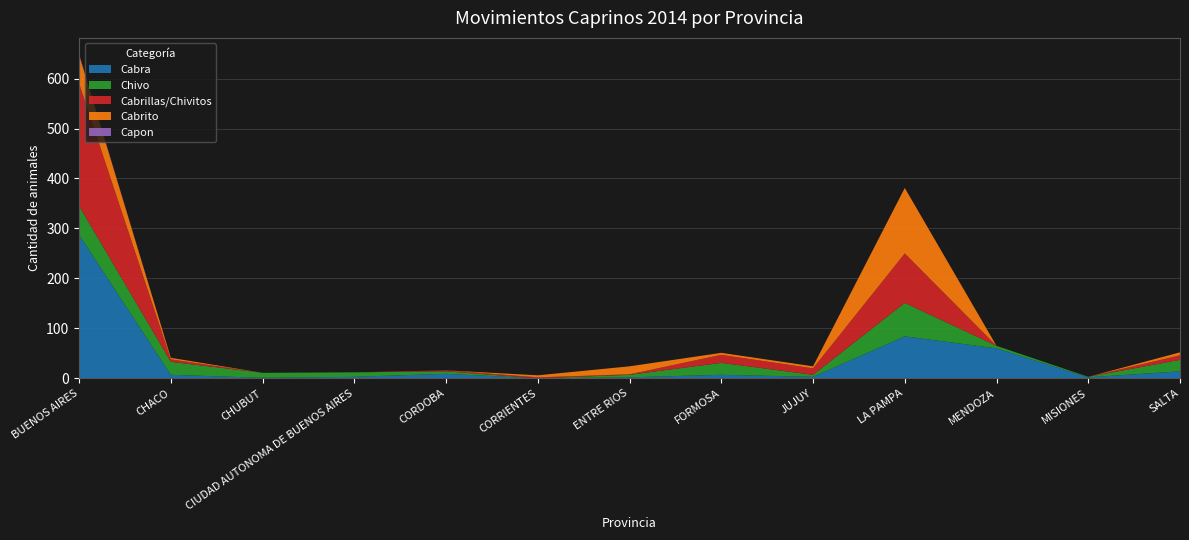

Reading left to right, extract all data points from this chart.

Cabra: BUENOS AIRES=287	CHACO=7	CHUBUT=1	CIUDAD AUTONOMA DE BUENOS AIRES=3	CORDOBA=9	CORRIENTES=0	ENTRE RIOS=2	FORMOSA=7	JUJUY=3	LA PAMPA=84	MENDOZA=60	MISIONES=2	SALTA=14
Chivo: BUENOS AIRES=58	CHACO=26	CHUBUT=10	CIUDAD AUTONOMA DE BUENOS AIRES=9	CORDOBA=5	CORRIENTES=0	ENTRE RIOS=5	FORMOSA=24	JUJUY=4	LA PAMPA=67	MENDOZA=5	MISIONES=1	SALTA=23
Cabrillas/Chivitos: BUENOS AIRES=245	CHACO=5	CHUBUT=0	CIUDAD AUTONOMA DE BUENOS AIRES=0	CORDOBA=2	CORRIENTES=2	ENTRE RIOS=1	FORMOSA=16	JUJUY=13	LA PAMPA=99	MENDOZA=0	MISIONES=0	SALTA=9
Cabrito: BUENOS AIRES=57	CHACO=3	CHUBUT=0	CIUDAD AUTONOMA DE BUENOS AIRES=0	CORDOBA=0	CORRIENTES=4	ENTRE RIOS=16	FORMOSA=4	JUJUY=4	LA PAMPA=131	MENDOZA=0	MISIONES=0	SALTA=6
Capon: BUENOS AIRES=2	CHACO=0	CHUBUT=0	CIUDAD AUTONOMA DE BUENOS AIRES=0	CORDOBA=0	CORRIENTES=0	ENTRE RIOS=0	FORMOSA=0	JUJUY=0	LA PAMPA=0	MENDOZA=0	MISIONES=0	SALTA=0